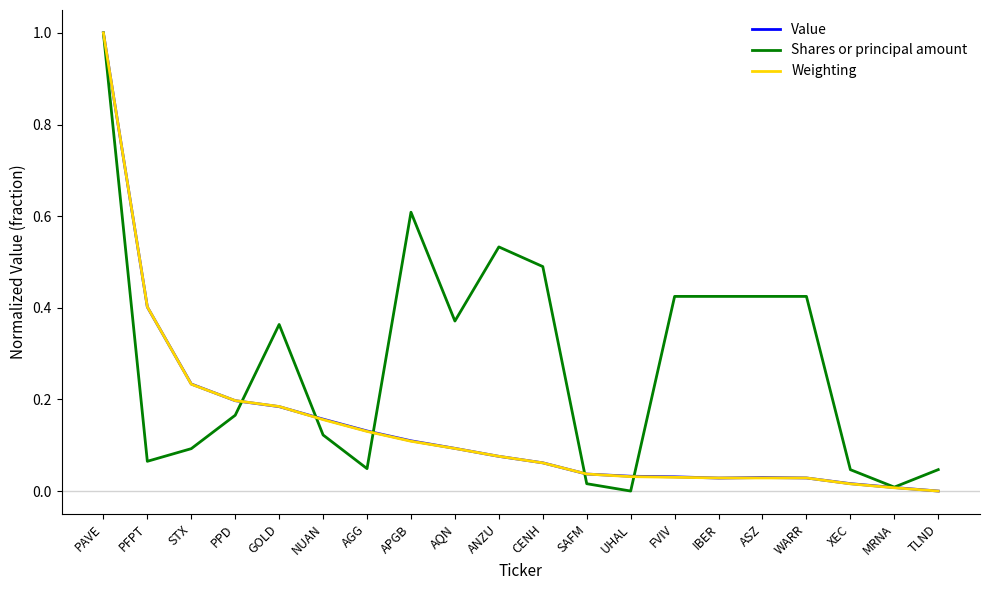

Between PAVE and XEC, which series saw the biggest shift?

Weighting